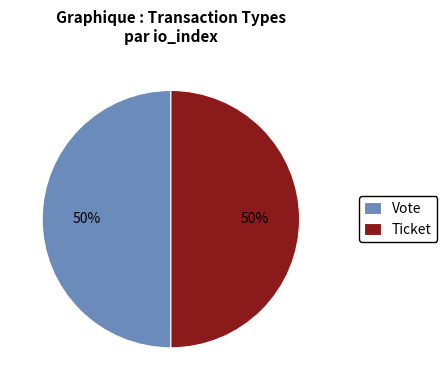

Approximately how many times larger is the value at Vote compared to Ticket?

1.0